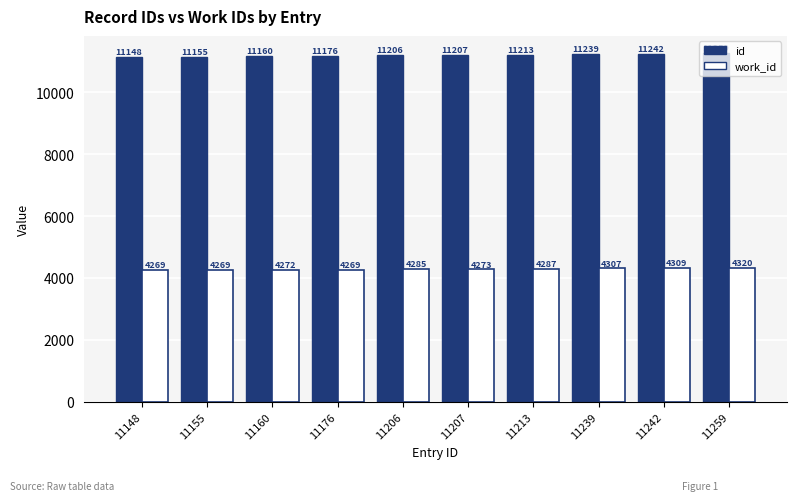

Rank the categories by id value from highest to lowest.

11259, 11242, 11239, 11213, 11207, 11206, 11176, 11160, 11155, 11148